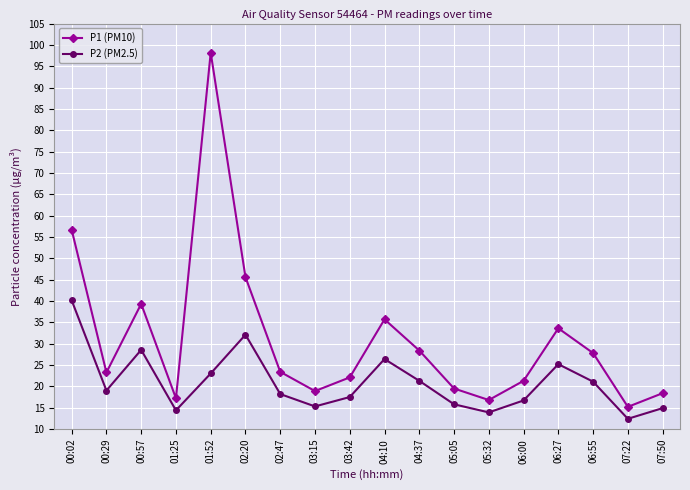

The value of P1 (PM10) at 00:02 is 56.7. True or false?

True